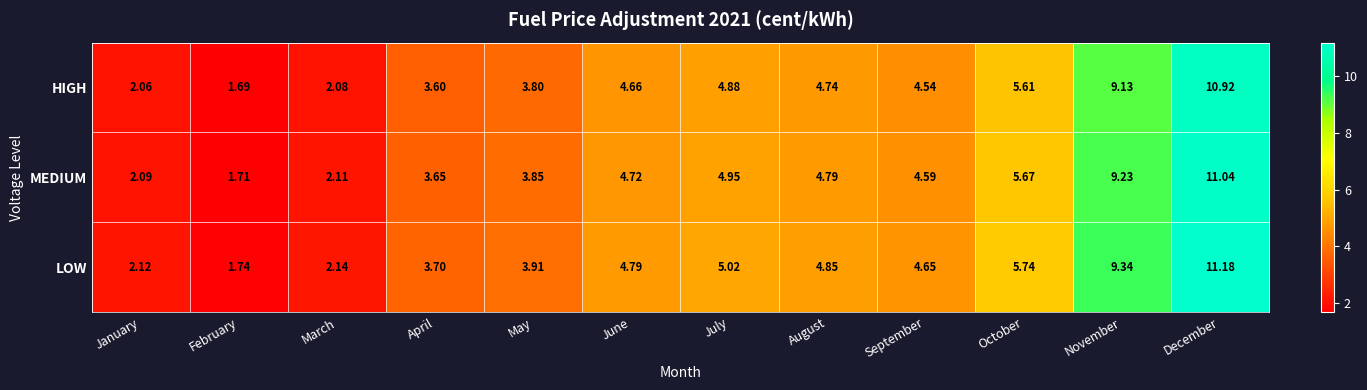

What is the total value across all series at December?

33.1